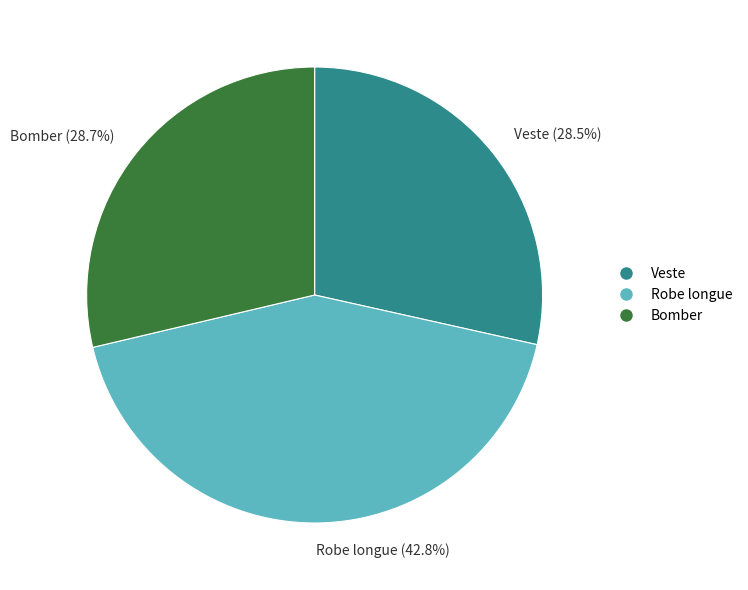

Is the sum of Veste and Robe longue greater than half?

Yes